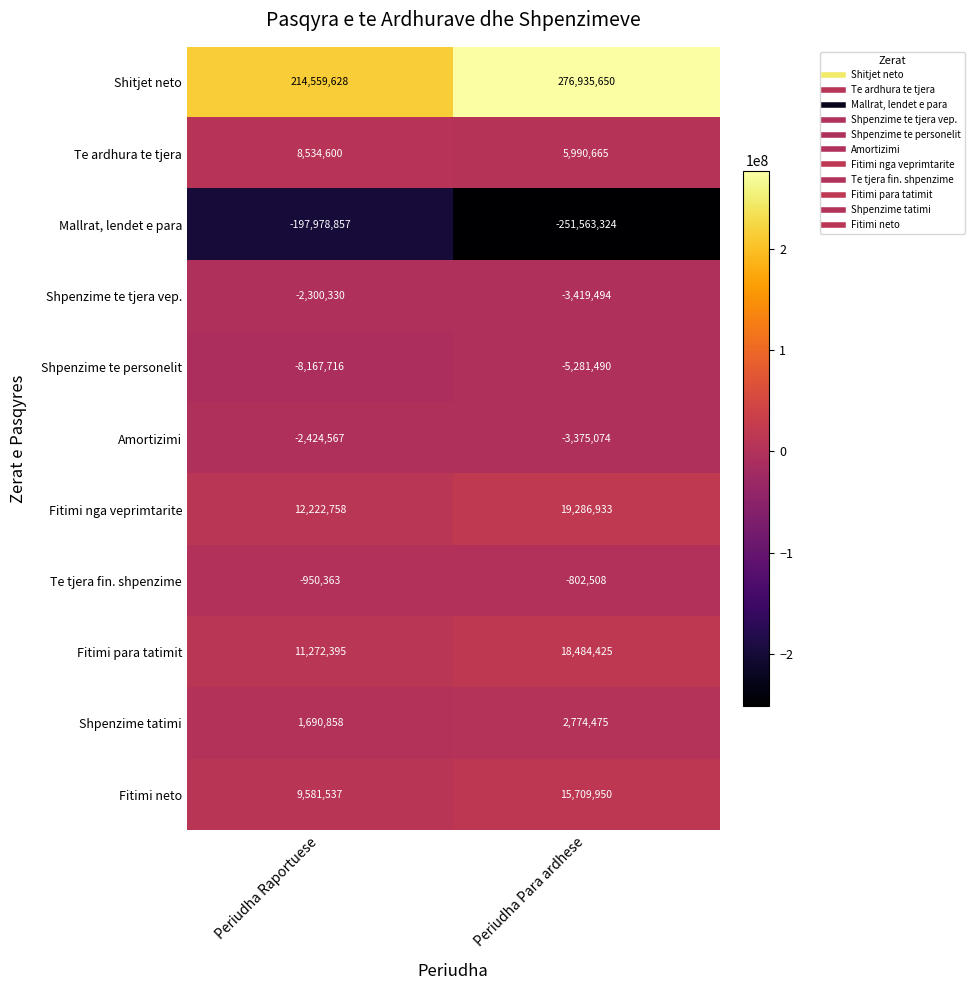

Reading right to left, extract all data points from this chart.

Shitjet neto: Periudha Para ardhese=276935650	Periudha Raportuese=214559628
Te ardhura te tjera: Periudha Para ardhese=5990665	Periudha Raportuese=8534600
Mallrat, lendet e para: Periudha Para ardhese=-251563324	Periudha Raportuese=-197978857
Shpenzime te tjera vep.: Periudha Para ardhese=-3419494	Periudha Raportuese=-2300330
Shpenzime te personelit: Periudha Para ardhese=-5281490	Periudha Raportuese=-8167716
Amortizimi: Periudha Para ardhese=-3375074	Periudha Raportuese=-2424567
Fitimi nga veprimtarite: Periudha Para ardhese=19286933	Periudha Raportuese=12222758
Te tjera fin. shpenzime: Periudha Para ardhese=-802508	Periudha Raportuese=-950363
Fitimi para tatimit: Periudha Para ardhese=18484425	Periudha Raportuese=11272395
Shpenzime tatimi: Periudha Para ardhese=2774475	Periudha Raportuese=1690858
Fitimi neto: Periudha Para ardhese=15709950	Periudha Raportuese=9581537